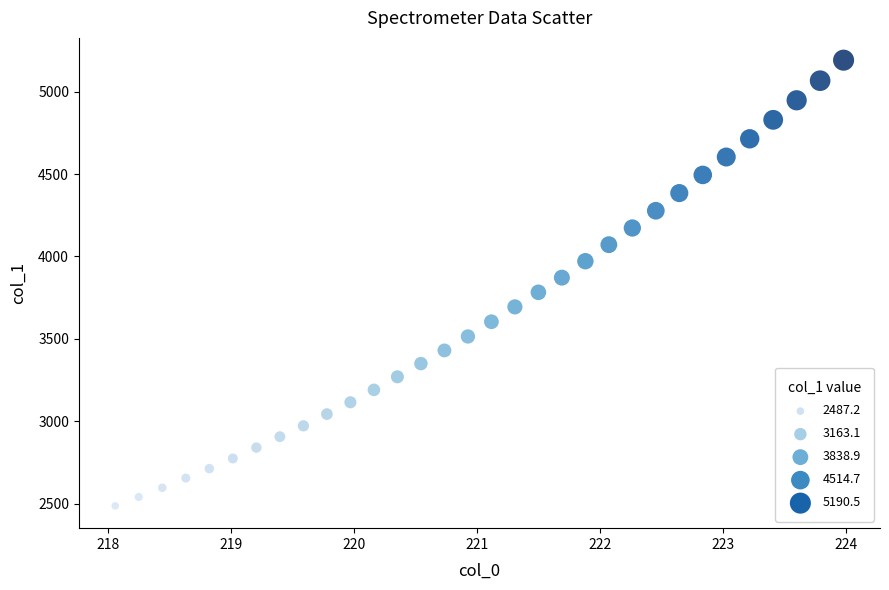

What is the range of X values (max minus min)?

5.9